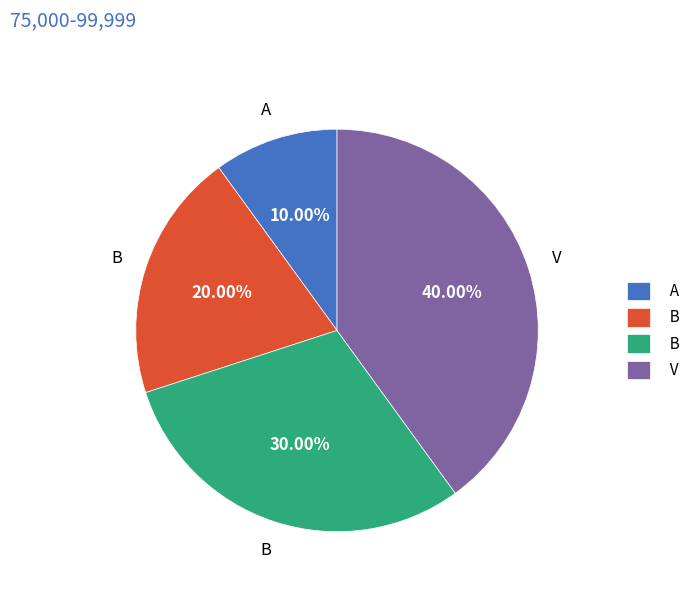

Is there any slice that represents more than half of the pie?

No